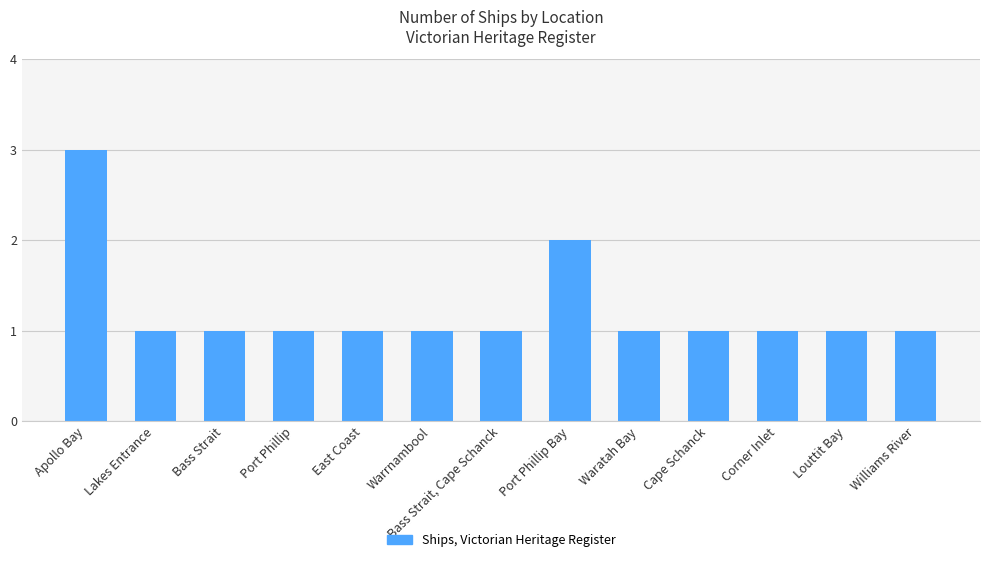

Are the bars horizontal?

No